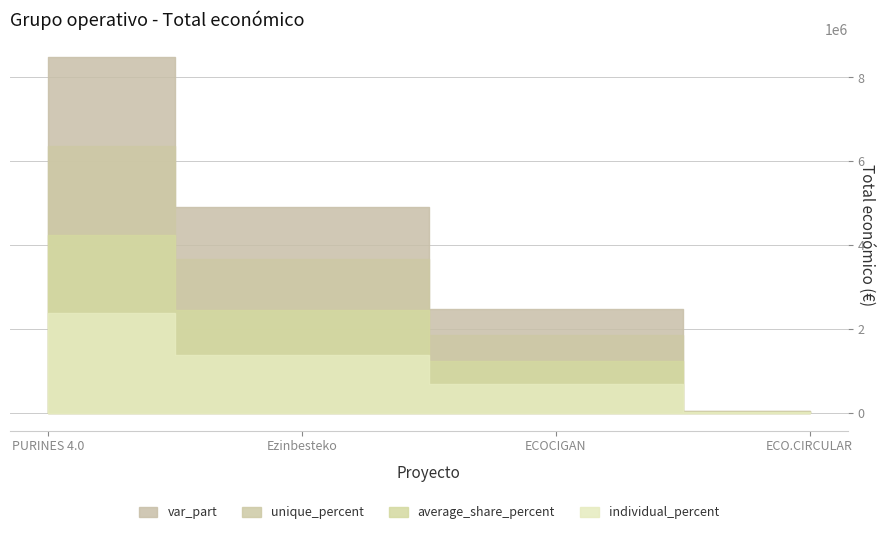

Which has a higher value, ECOCIGAN or ECO.CIRCULAR?

ECOCIGAN